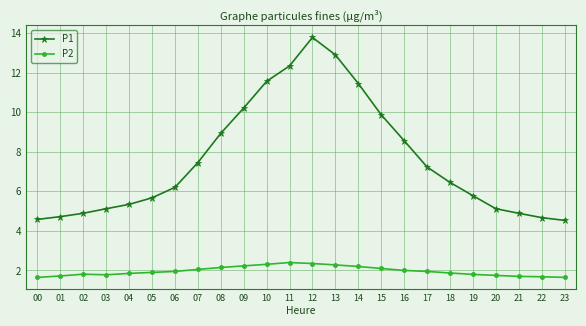

Where does the P1 series first go above 6?

06